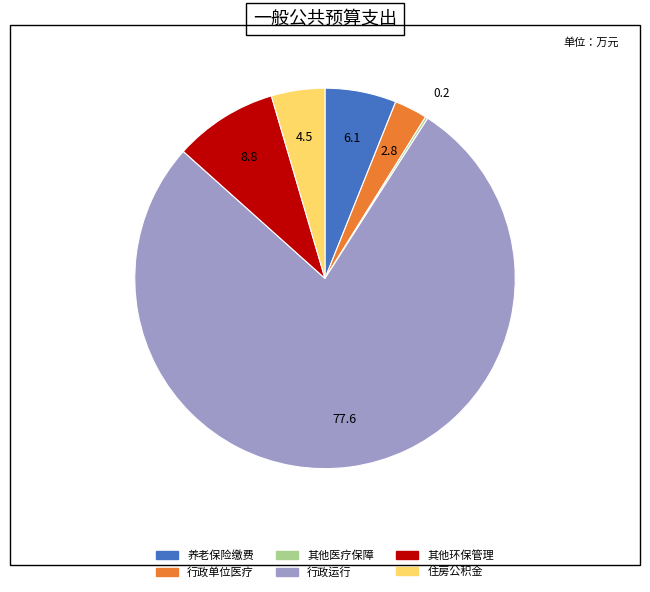

Is there a majority slice in this chart?

Yes